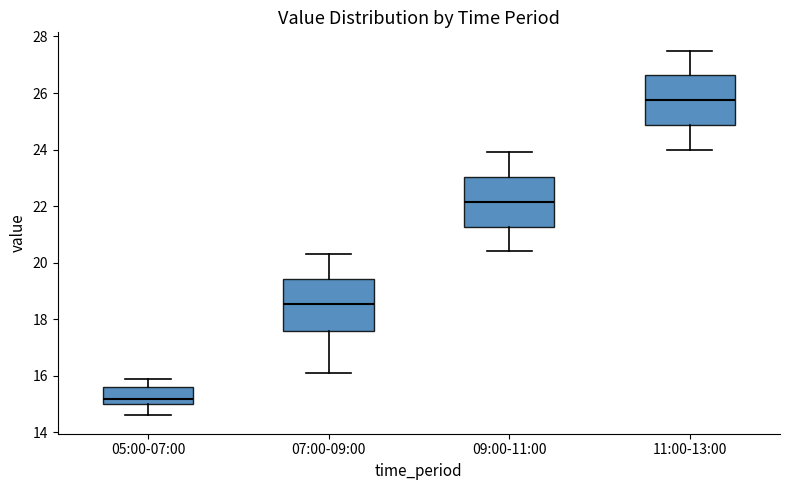

Where does the upper whisker of the box for 09:00-11:00 end on the y-axis? The values are not printed on the chart, so give them approximately, as read against the axis.

24.0